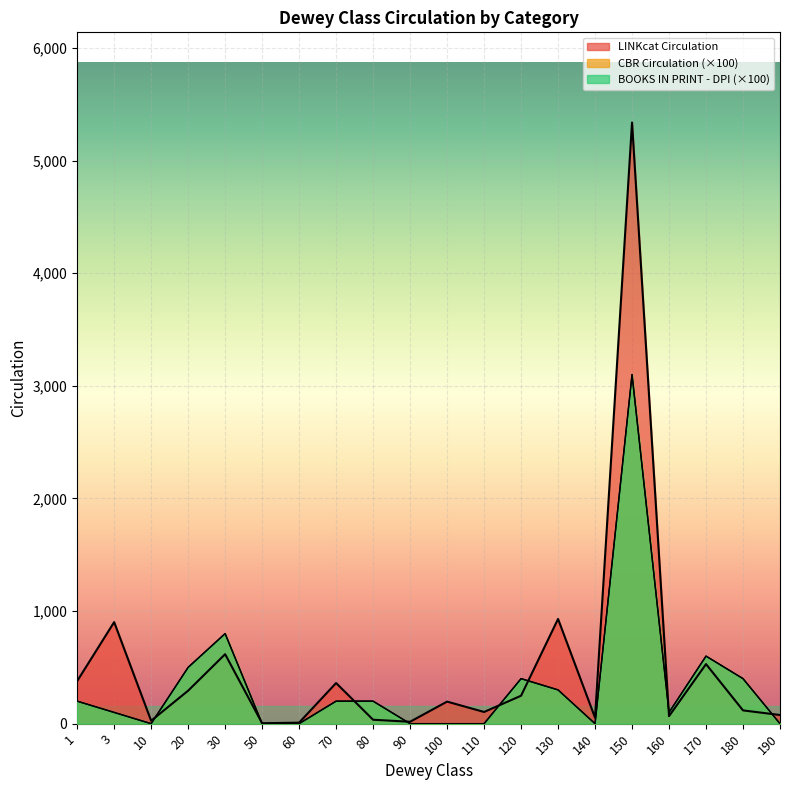

The value of BOOKS IN PRINT - DPI Circulation at 100 is -1505. True or false?

False